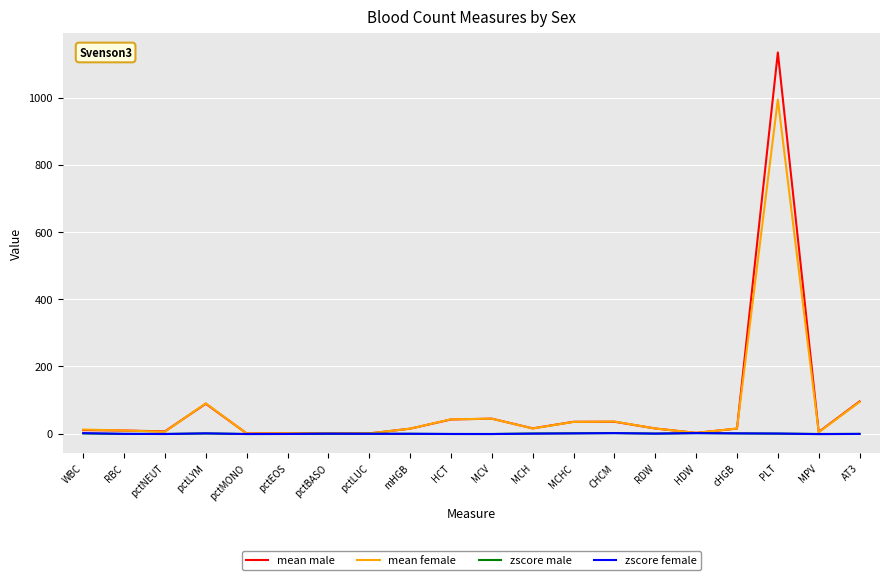

Is the value of zscore female at pctLYM greater than the value of mean male at AT3?

No